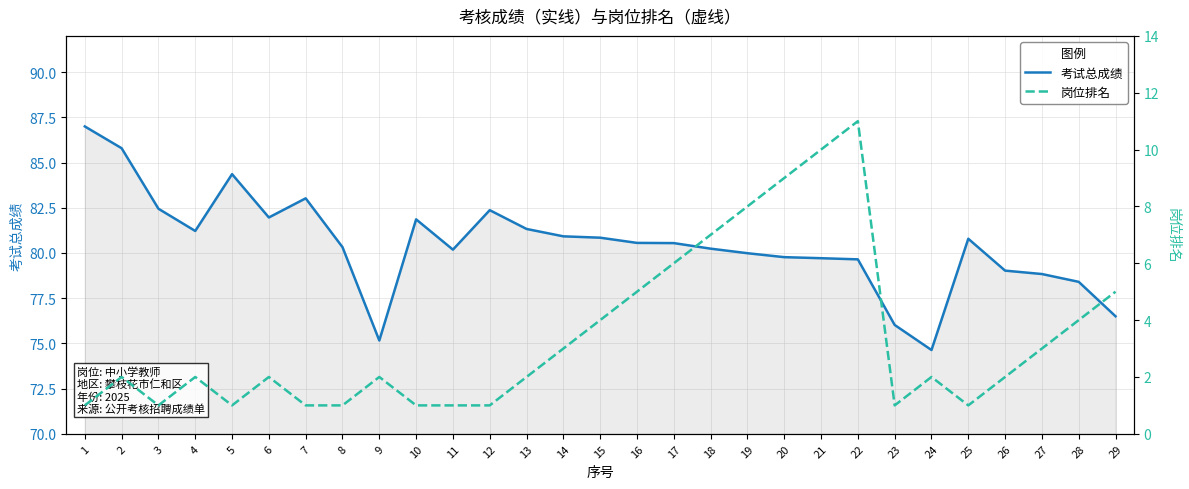

Reading left to right, list all the values displayed in this chart.

考试总成绩: 1=87.0	2=85.8	3=82.4	4=81.2	5=84.4	6=82.0	7=83.0	8=80.3	9=75.2	10=81.9	11=80.2	12=82.4	13=81.3	14=80.9	15=80.8	16=80.6	17=80.5	18=80.2	19=80.0	20=79.8	21=79.7	22=79.6	23=76.0	24=74.6	25=80.8	26=79.0	27=78.8	28=78.4	29=76.5
岗位排名: 1=1.0	2=2.0	3=1.0	4=2.0	5=1.0	6=2.0	7=1.0	8=1.0	9=2.0	10=1.0	11=1.0	12=1.0	13=2.0	14=3.0	15=4.0	16=5.0	17=6.0	18=7.0	19=8.0	20=9.0	21=10.0	22=11.0	23=1.0	24=2.0	25=1.0	26=2.0	27=3.0	28=4.0	29=5.0